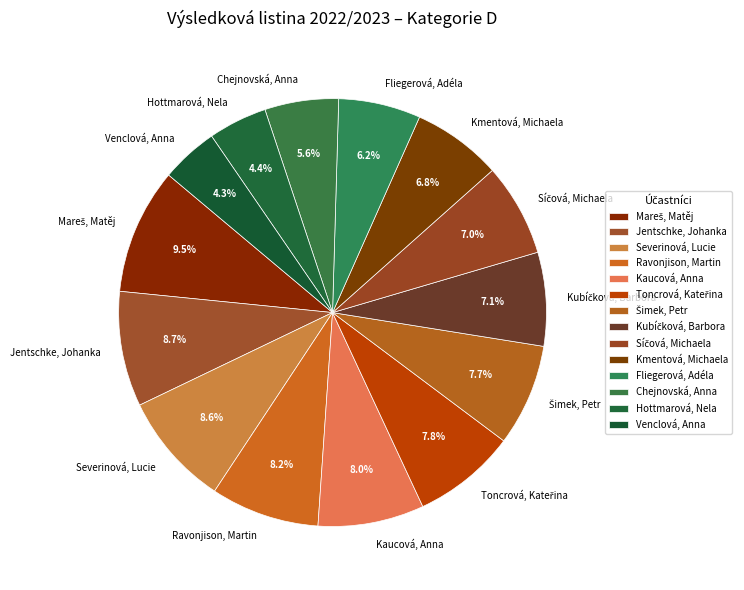

To the nearest percent, what is the combined percentage of Kaucová, Anna and Chejnovská, Anna?

14%